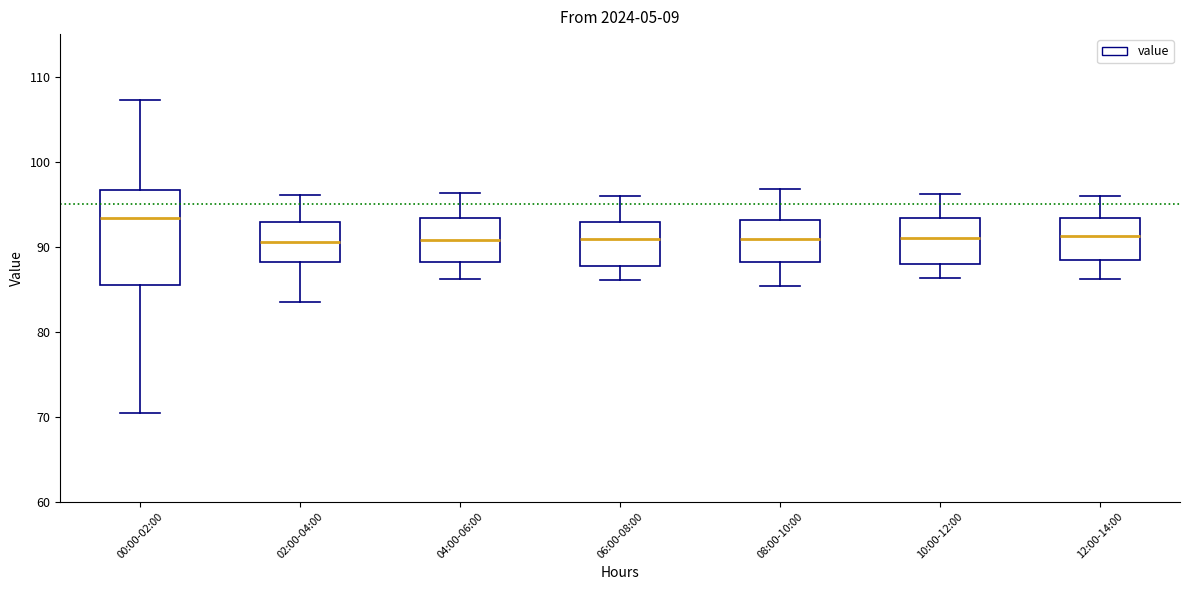

Reading left to right, read every box against the y-axis: the position of its median line, the range the box covers, and the ends of its whiskers. The values are not printed on the chart, so give them approximately, as read against the axis.

00:00-02:00: median 93, box 86 to 97, whiskers 70 to 107
02:00-04:00: median 91, box 88 to 93, whiskers 84 to 96
04:00-06:00: median 91, box 88 to 93, whiskers 86 to 96
06:00-08:00: median 91, box 88 to 93, whiskers 86 to 96
08:00-10:00: median 91, box 88 to 93, whiskers 85 to 97
10:00-12:00: median 91, box 88 to 93, whiskers 86 to 96
12:00-14:00: median 91, box 88 to 93, whiskers 86 to 96